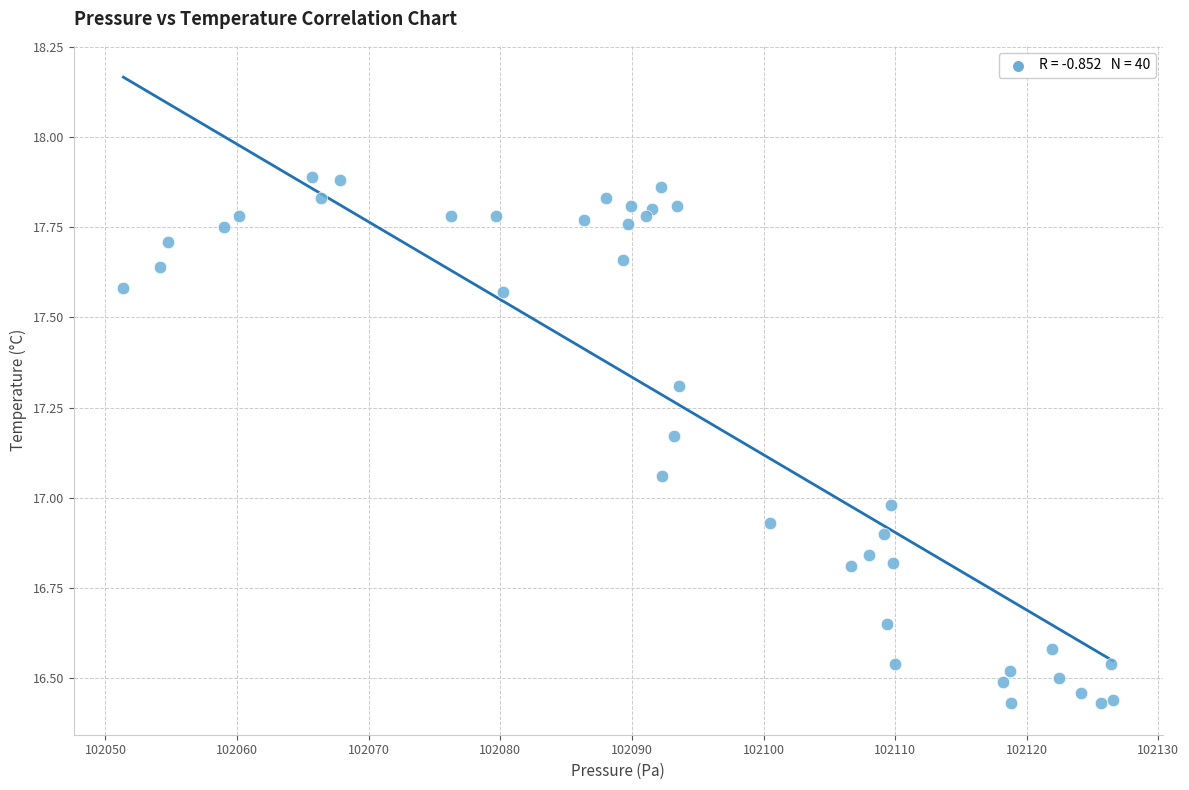

What is the range of Y values (max minus min)?

1.5